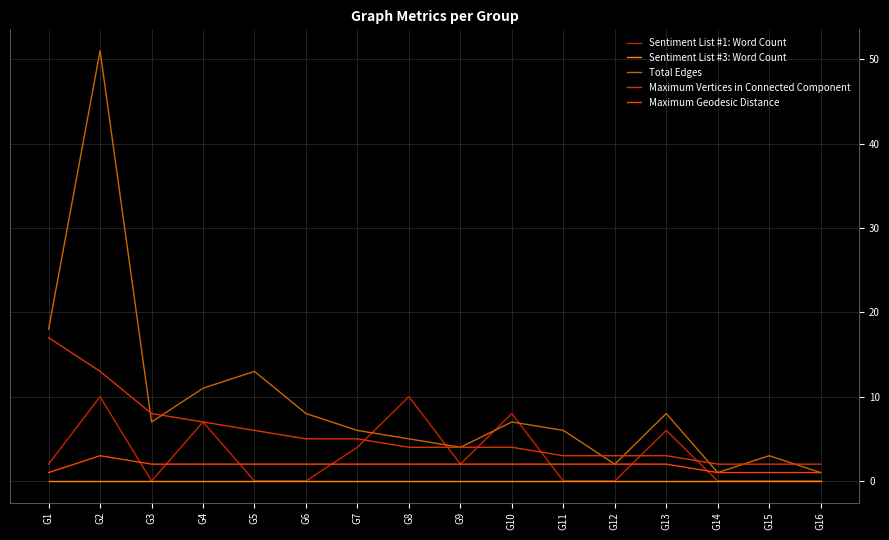

True or false: Maximum Vertices in Connected Component and Sentiment List #3: Word Count cross at least once.

False